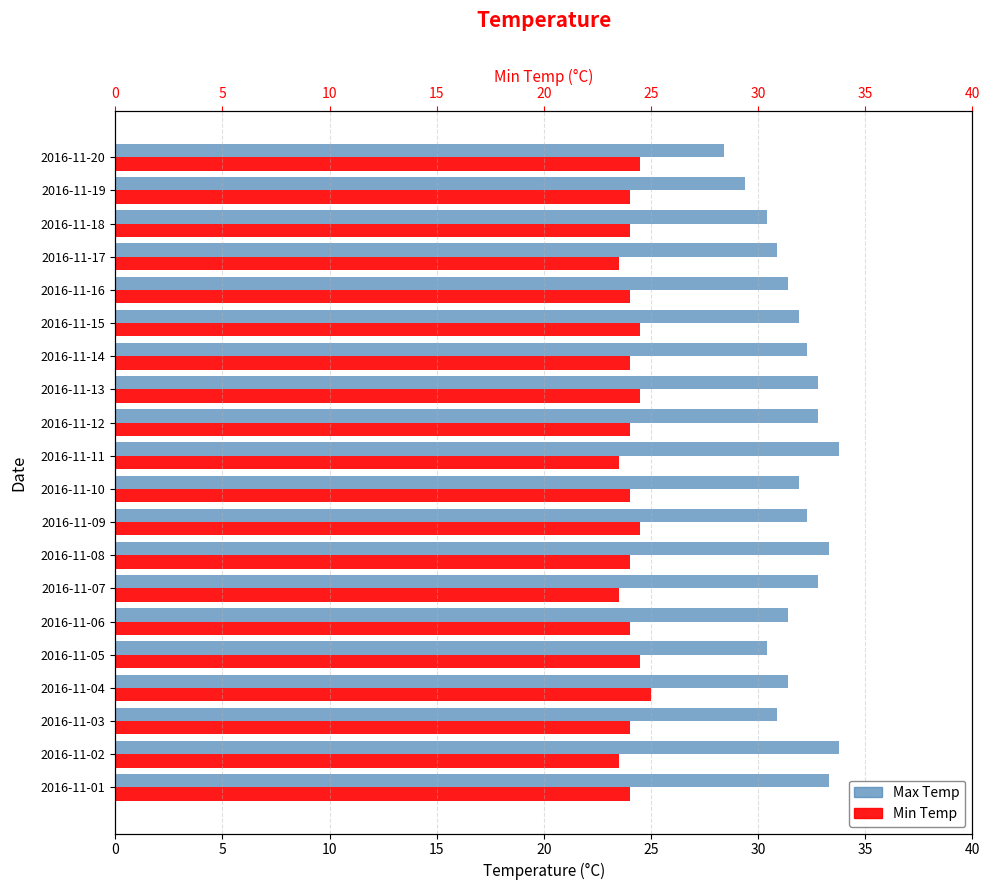

Rank the series at 2016-11-17 from highest to lowest value.

Max Temp, Min Temp